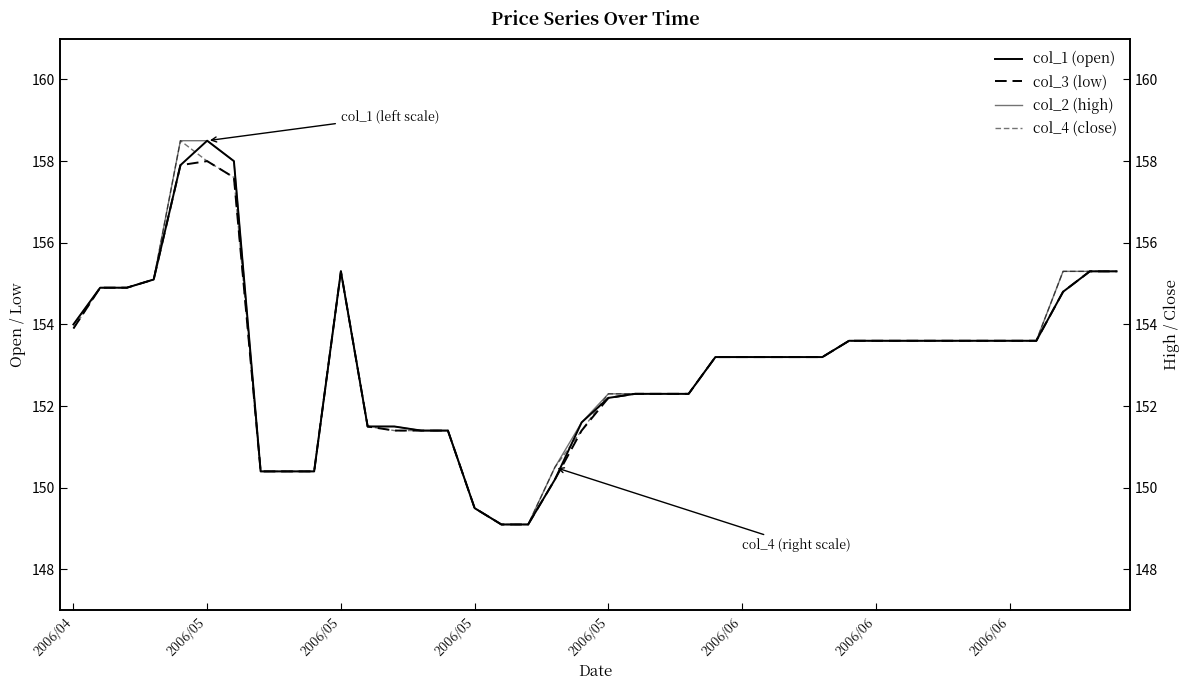

Between 11 and 24, which is larger?

24